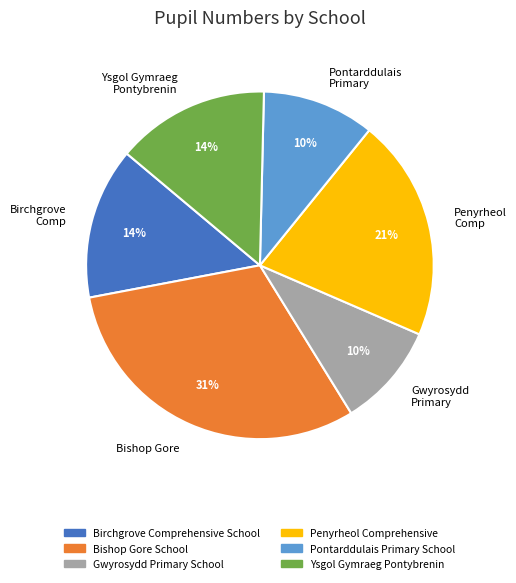

Is there any slice that represents more than half of the pie?

No